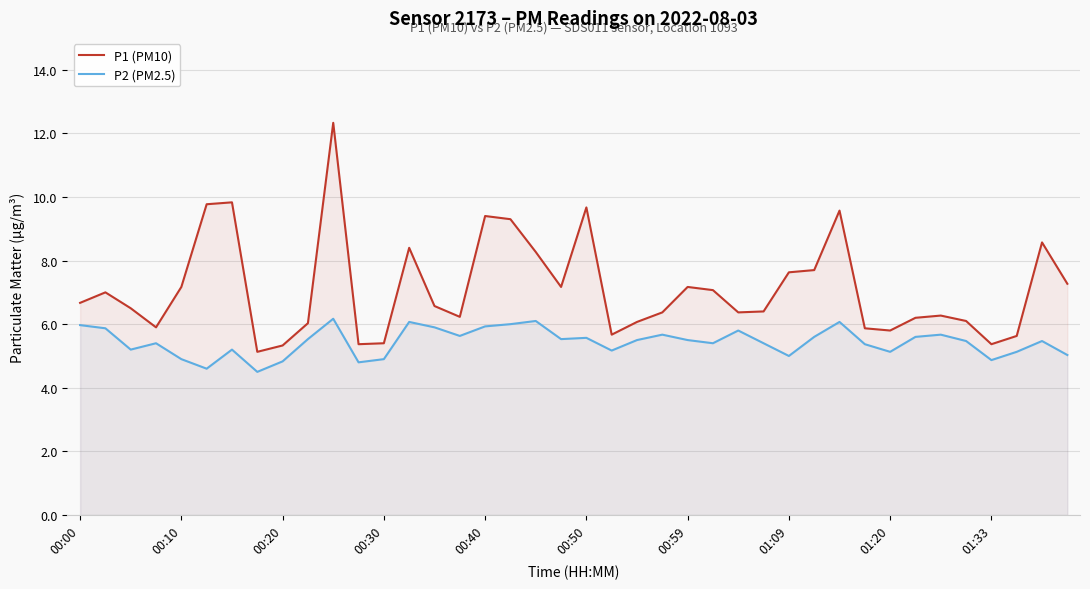

Between 17 and 21, which series saw the biggest shift?

P1 (PM10)